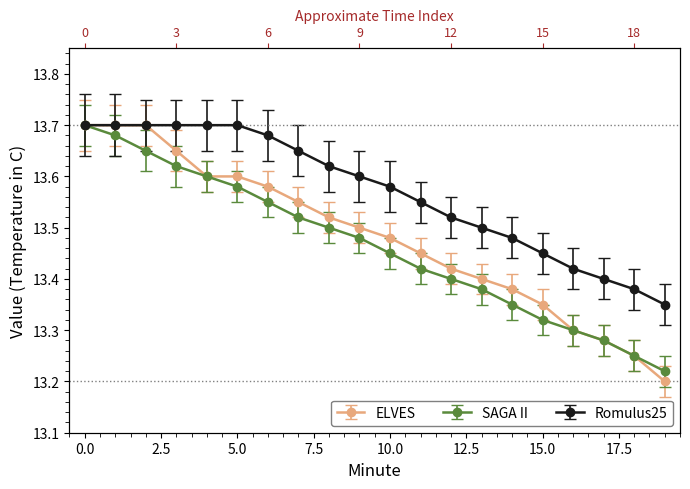

Reading right to left, transcribe all the data shown in this chart.

ELVES: 19=13.2	18=13.2	17=13.3	16=13.3	15=13.3	14=13.4	13=13.4	12=13.4	11=13.4	10=13.5	9=13.5	8=13.5	7=13.6	6=13.6	5=13.6	4=13.6	3=13.7	2=13.7	1=13.7	0=13.7
SAGA II: 19=13.2	18=13.2	17=13.3	16=13.3	15=13.3	14=13.3	13=13.4	12=13.4	11=13.4	10=13.4	9=13.5	8=13.5	7=13.5	6=13.6	5=13.6	4=13.6	3=13.6	2=13.7	1=13.7	0=13.7
Romulus25: 19=13.3	18=13.4	17=13.4	16=13.4	15=13.4	14=13.5	13=13.5	12=13.5	11=13.6	10=13.6	9=13.6	8=13.6	7=13.7	6=13.7	5=13.7	4=13.7	3=13.7	2=13.7	1=13.7	0=13.7